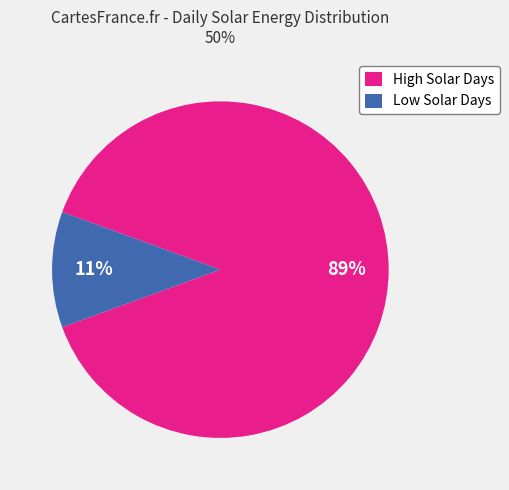

To the nearest percent, what portion does High Solar Days represent?

89%